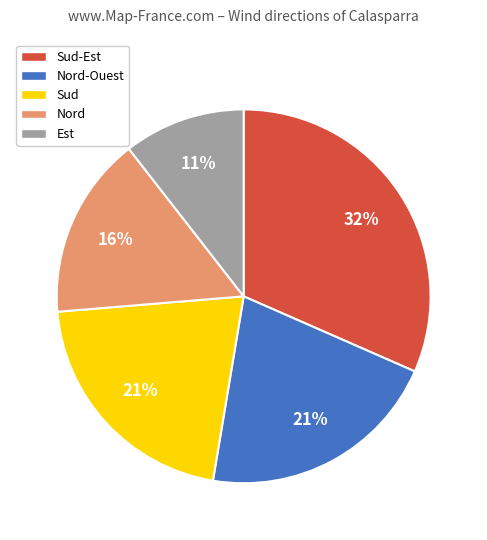

What is the smallest slice in the pie chart?

Est